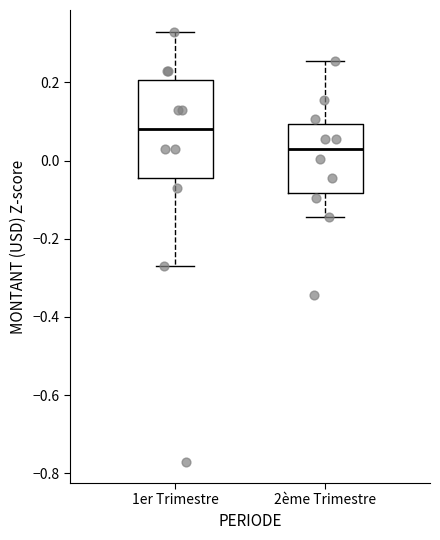

Where does the upper whisker of the box for 1er Trimestre end on the y-axis? The values are not printed on the chart, so give them approximately, as read against the axis.

0.34